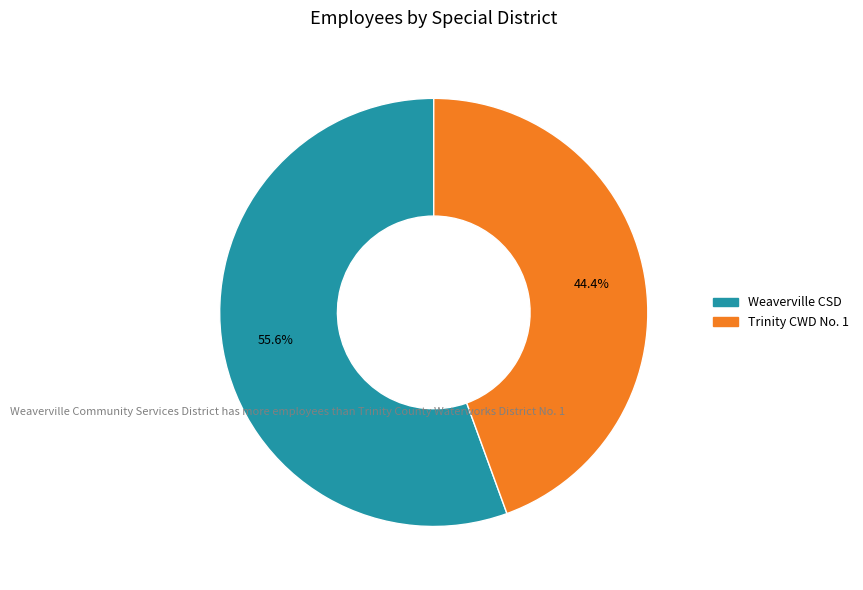

Is there any slice that represents more than half of the pie?

Yes